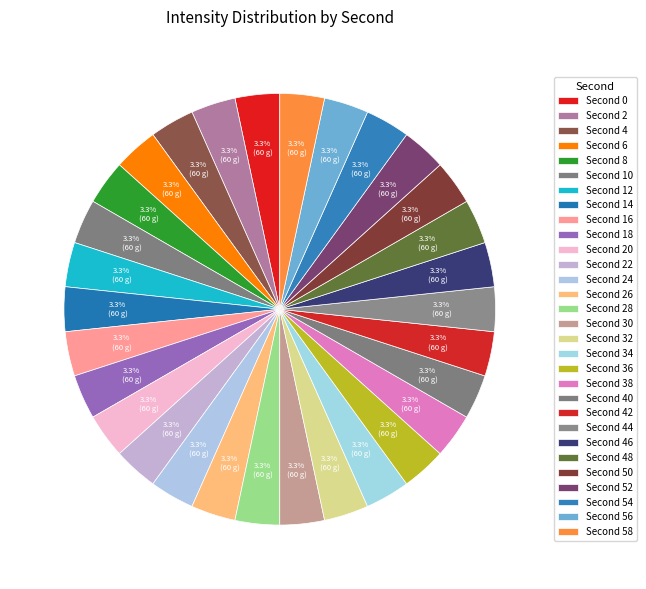

Count the number of slices in the pie.

30